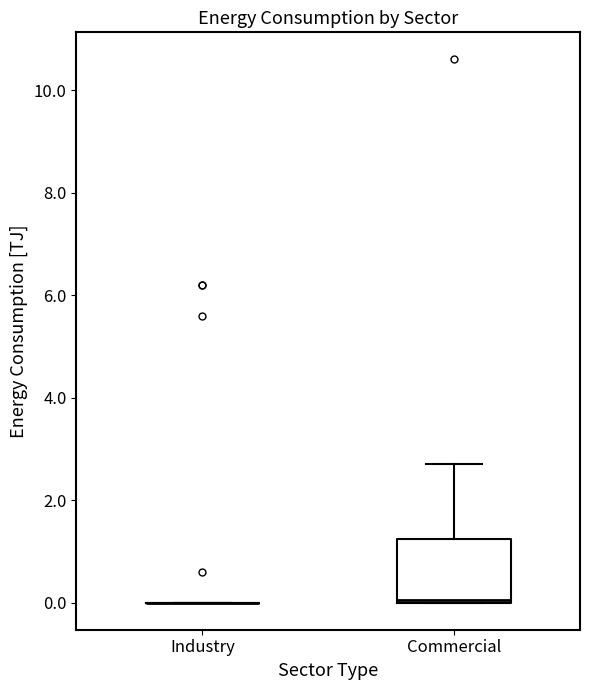

Reading left to right, transcribe this box plot: for each box, give where its median line is, the range the box spans, and where its two whiskers end, as read against the y-axis. The values are not printed on the chart, so give them approximately, as read against the axis.

Industry: box collapsed to a line at 0.0, whiskers 0.0 to 0.0
Commercial: median 0.0, box 0.0 to 1.2, whiskers 0.0 to 2.8